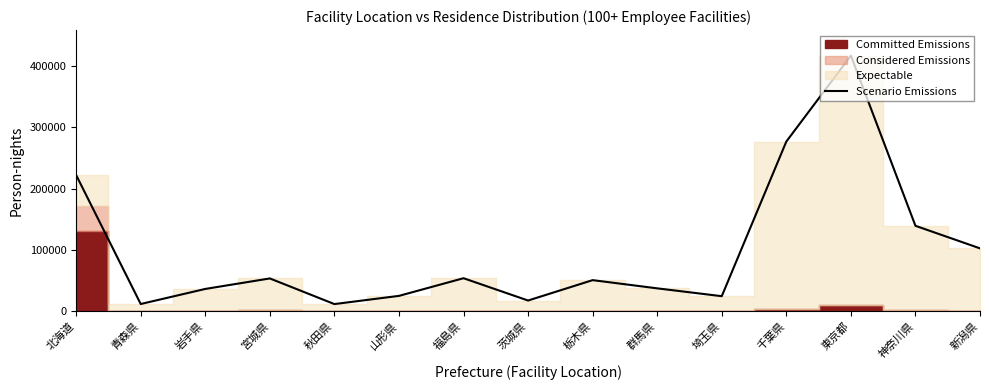

Reading left to right, what are all the values shown in this chart?

北海道=221927	青森県=11570	岩手県=36166	宮城県=53294	秋田県=11466	山形県=24838	福島県=53662	茨城県=17256	栃木県=50522	群馬県=37129	埼玉県=24326	千葉県=276643	東京都=416841	神奈川県=139183	新潟県=102364